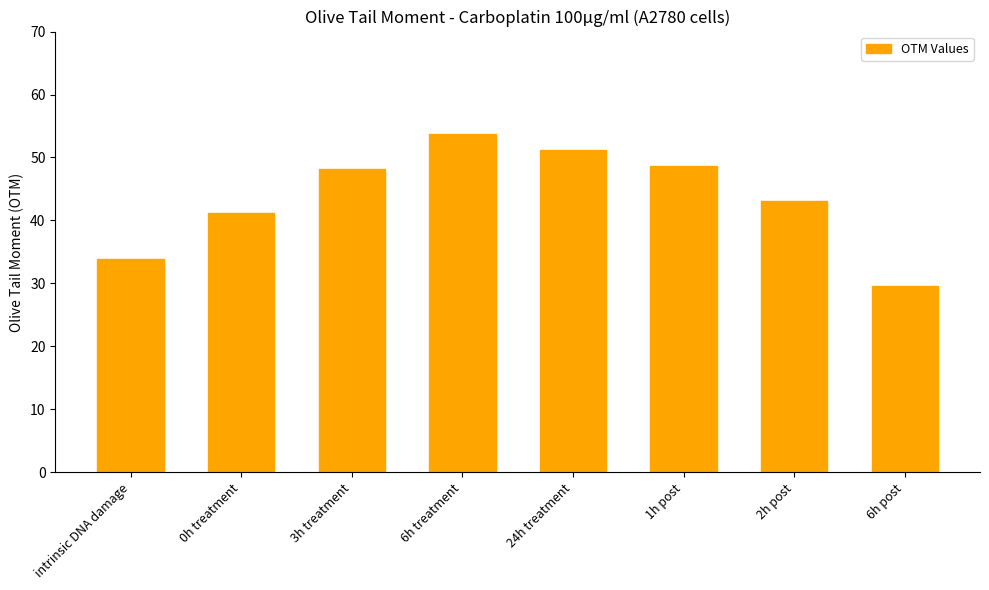

How many categories are shown in the chart?

8